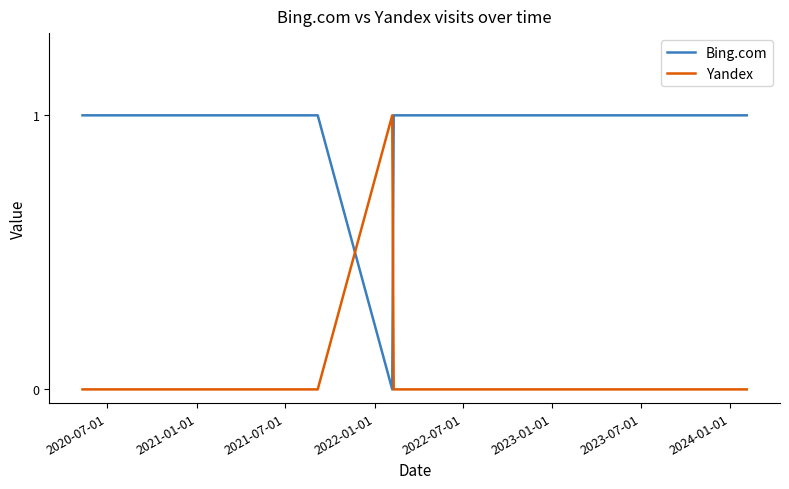

Which series has the largest total across all categories?

Bing.com